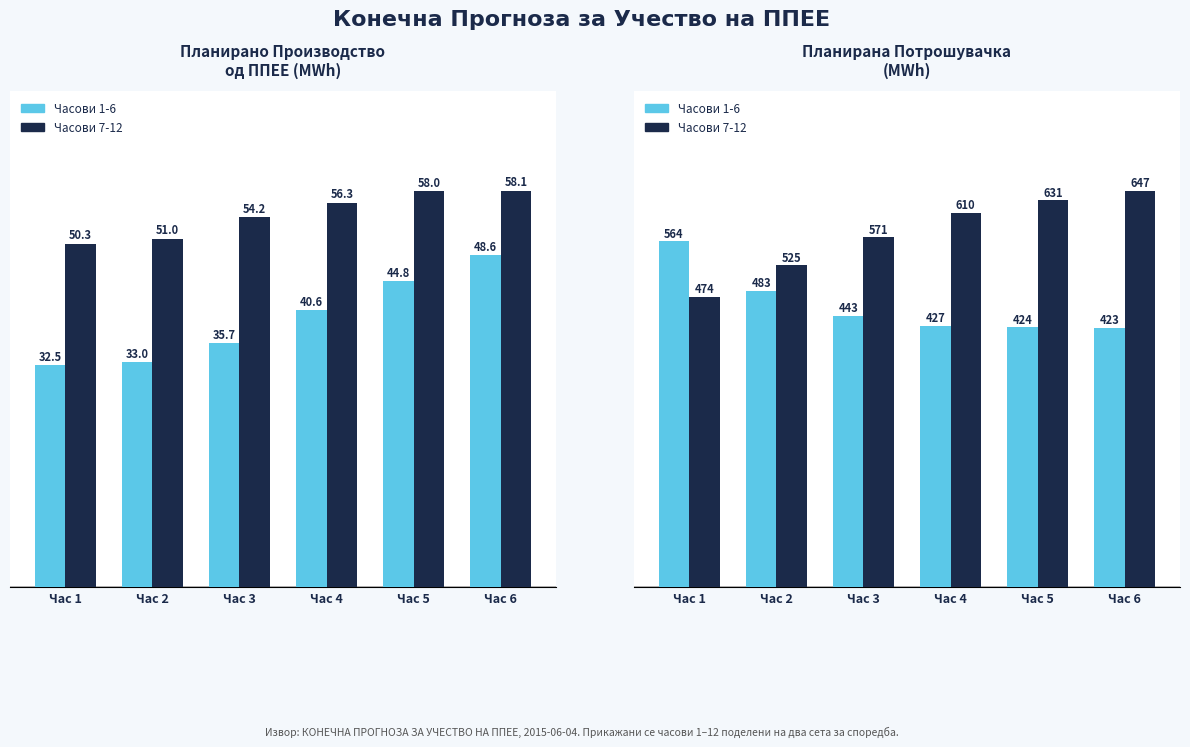

Where is Часови 7-12 nearest to the value 560?

Час 3